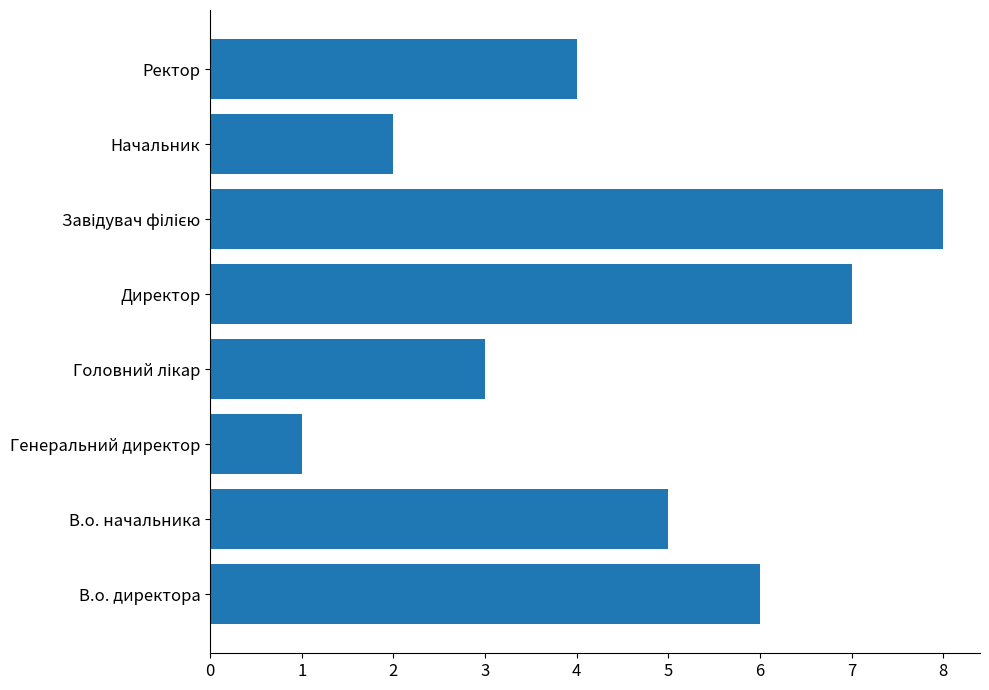

How many values are between 3 and 7?

5